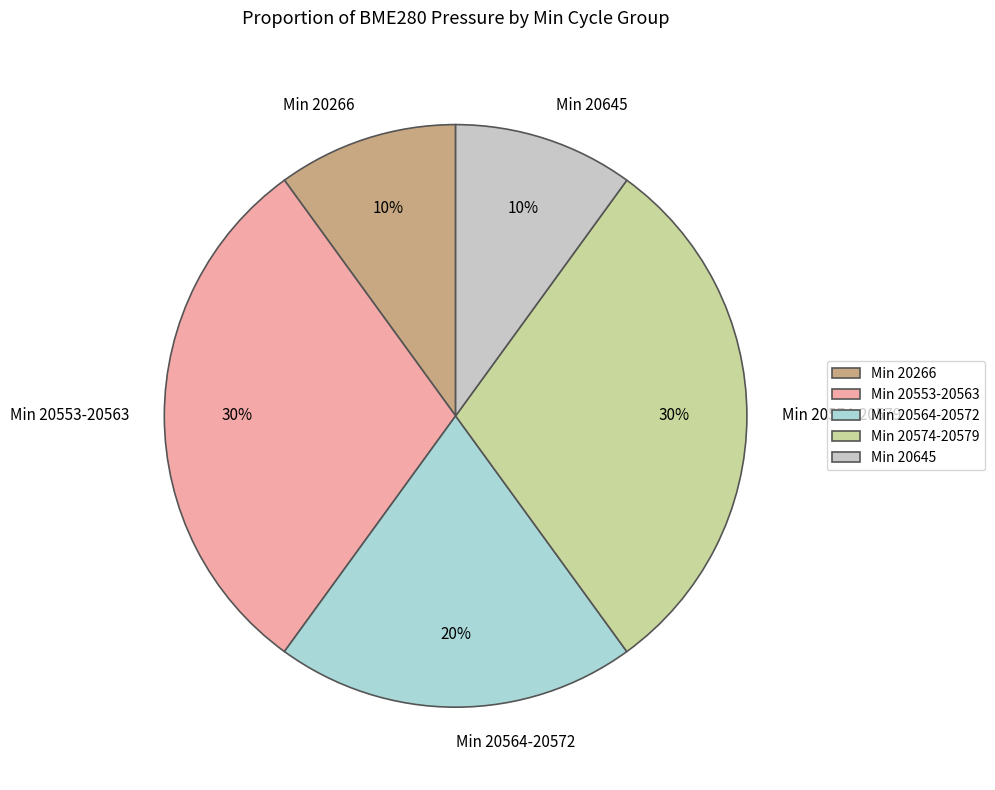

Is there any slice that represents more than half of the pie?

No